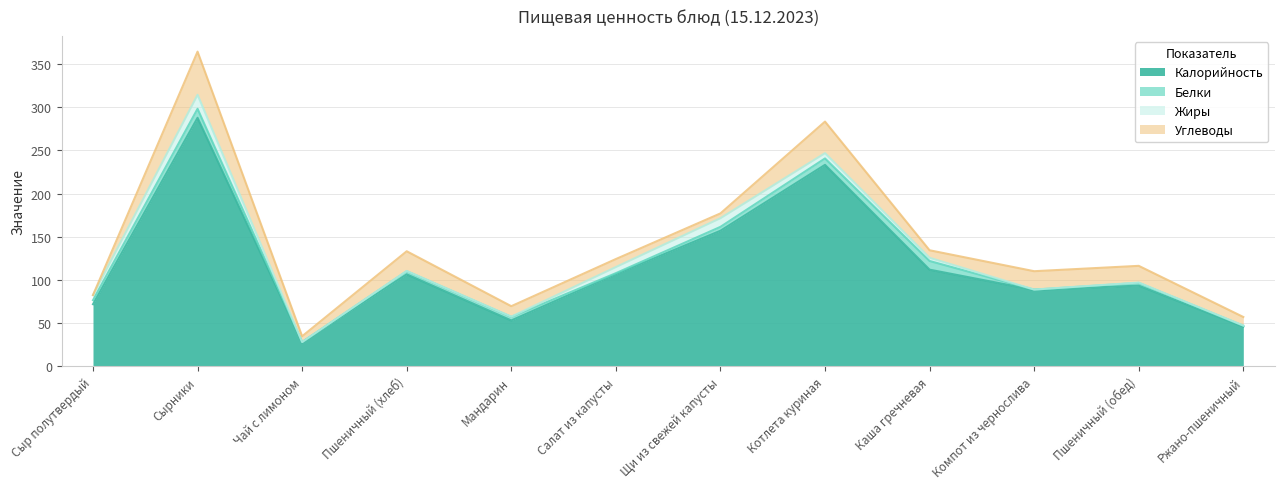

What is the spread (max minus min) of values at Пшеничный (хлеб)?

106.3